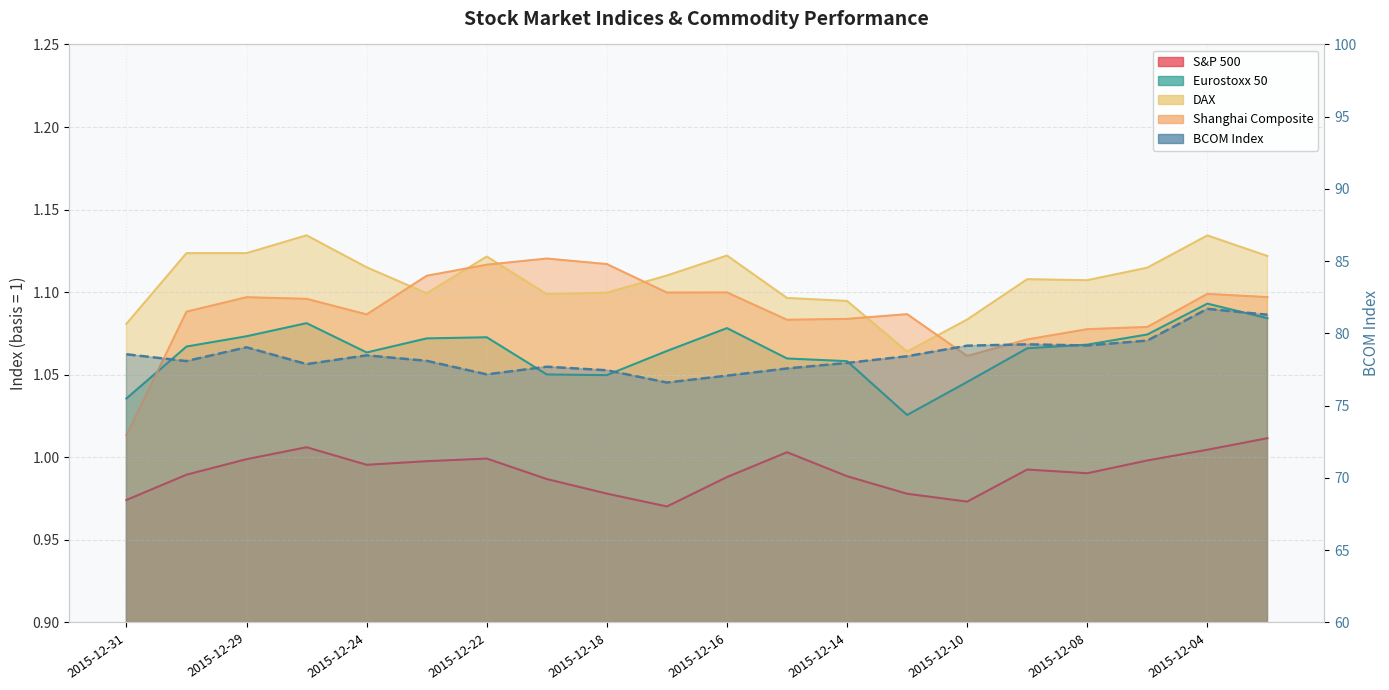

How many distinct data groups are displayed?

5